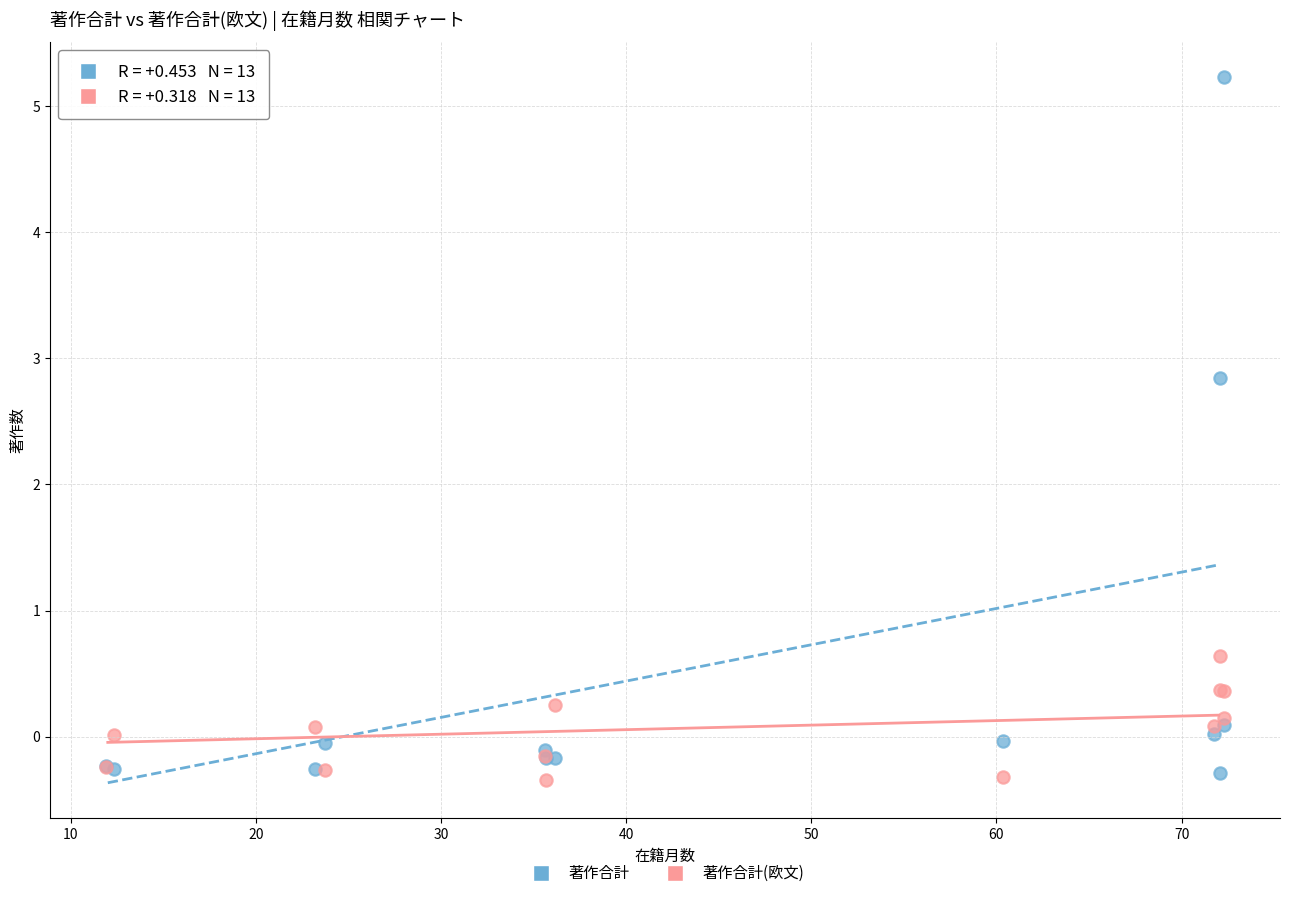

What is the X range (max minus min) for the scatter plot?

60.4